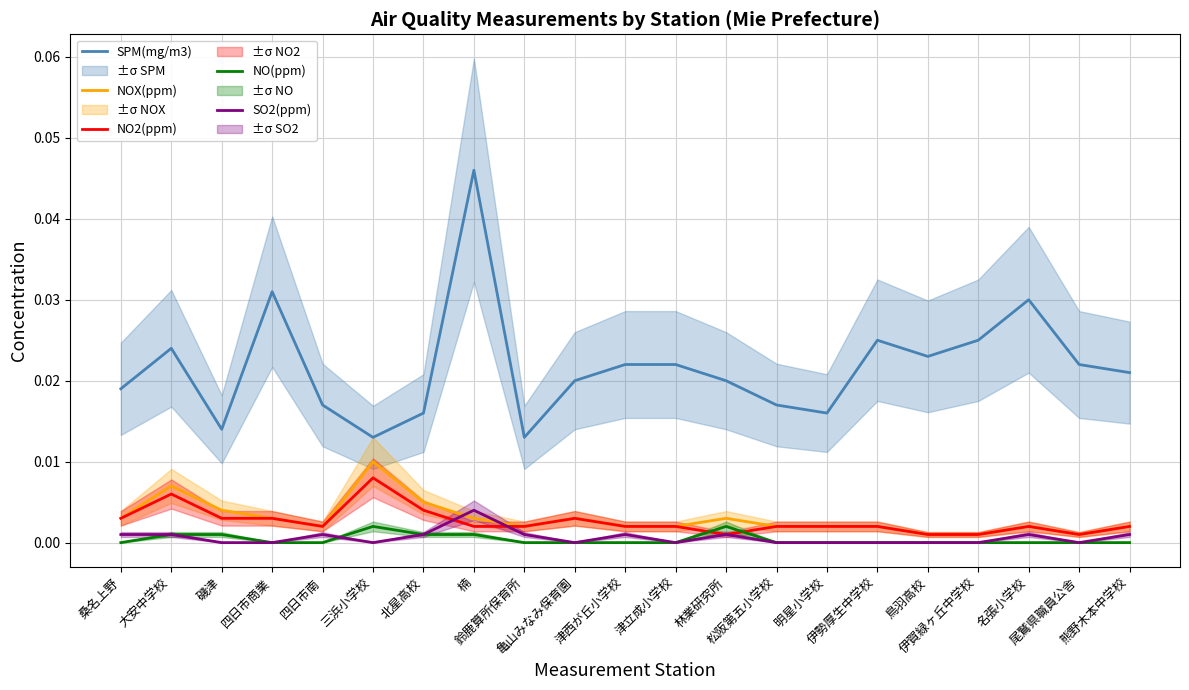

Which series has the largest total across all categories?

SPM(mg/m3)